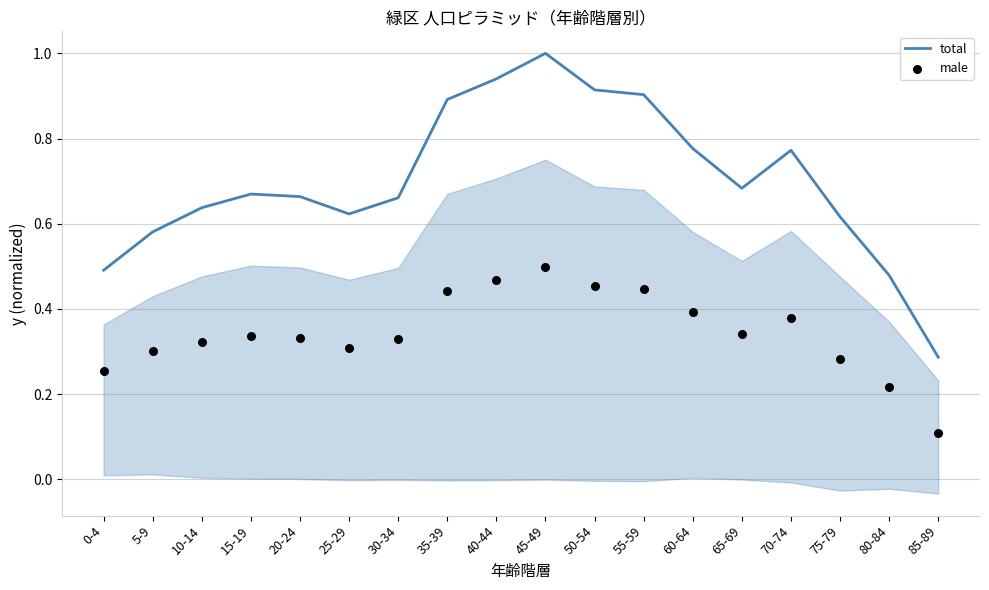

Which series has the largest total across all categories?

total